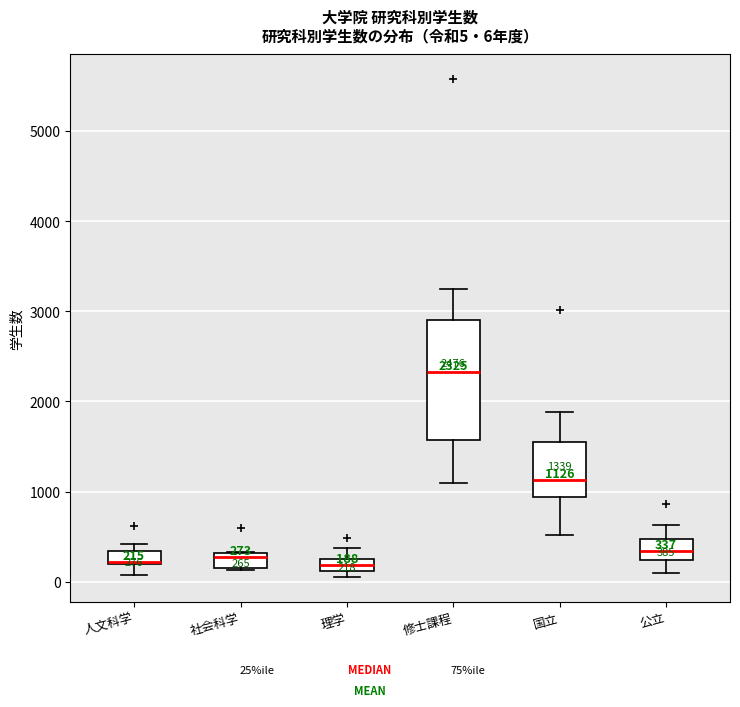

Which box is the tallest, from its lower edge to its upper edge?

修士課程